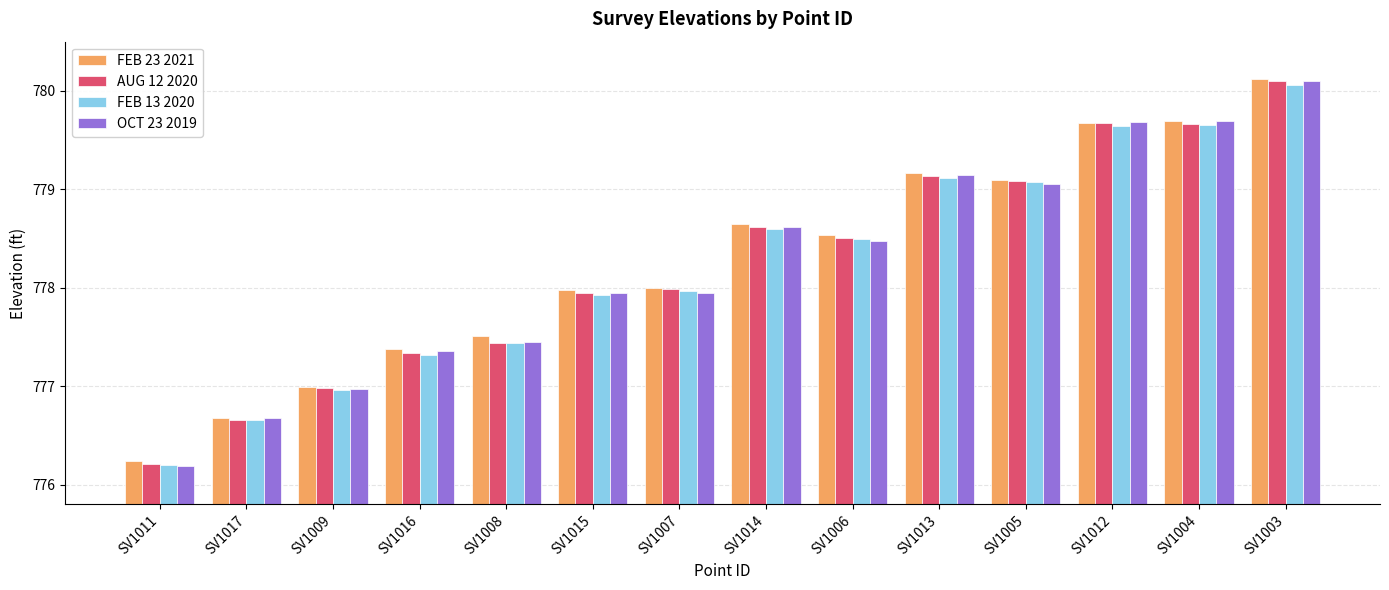

Is it true that FEB 23 2021 equals 508.3 at SV1006?

False